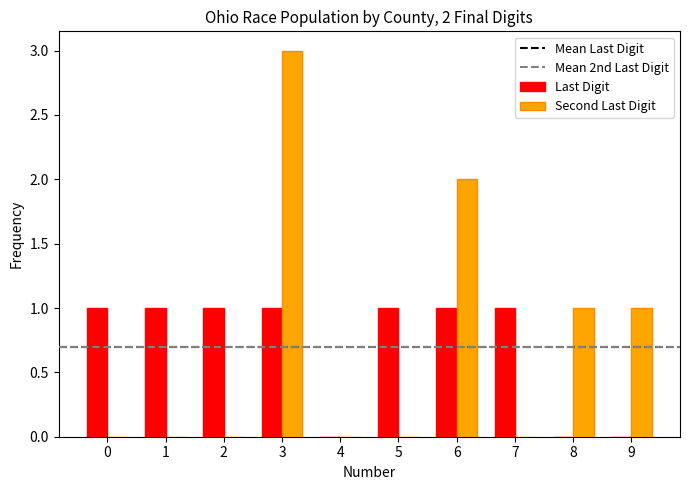

What is the sum of all Second Last Digit values?

7